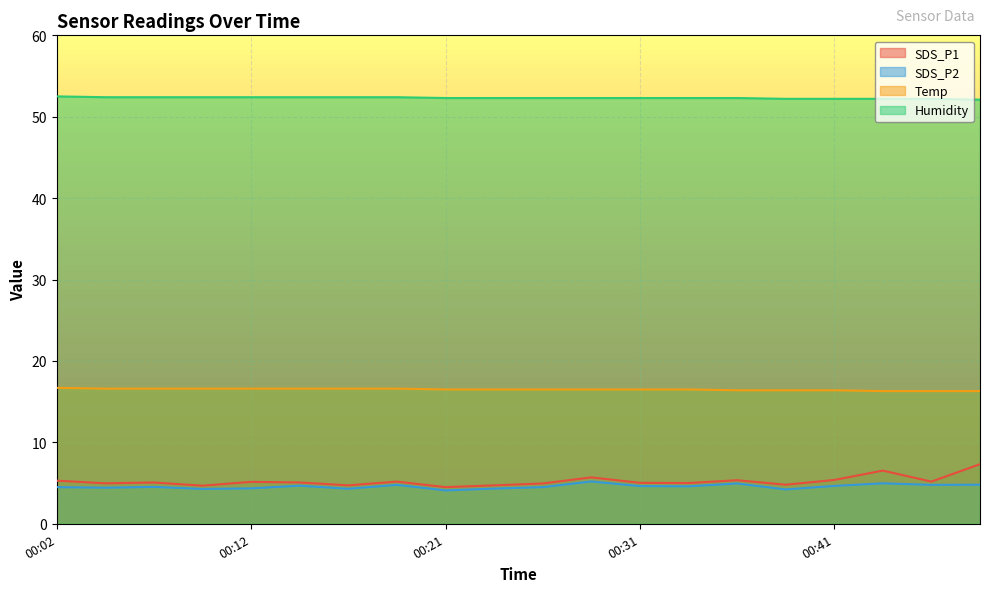

Which series has the largest range (max minus min)?

SDS_P1